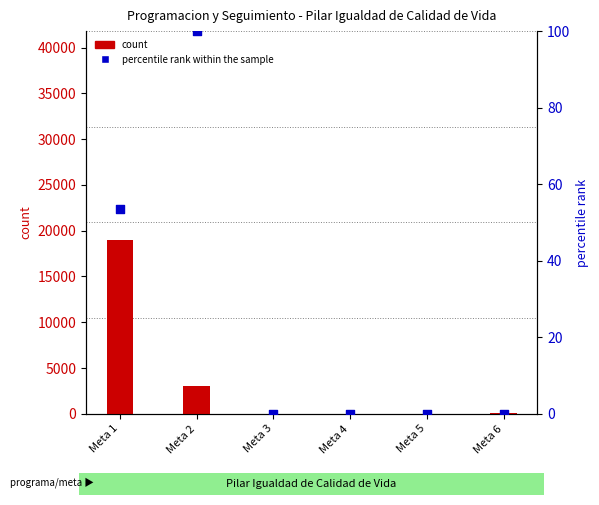

Which series contains the lowest Y value?

count